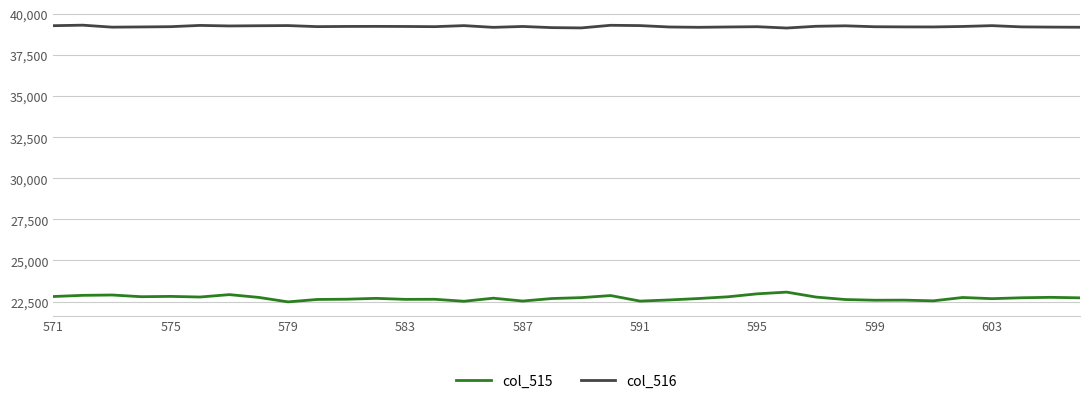

What is the minimum value for col_515?

22479